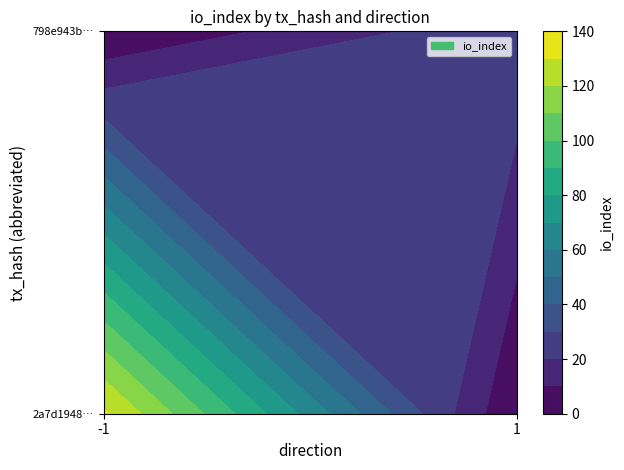

Reading right to left, list all the values displayed in this chart.

2a7d19485aa9e163ca196750b4ab5fc8496ebcb: io_index=132	direction=-1
798e943bd4abdaed5d54d84870b76d33508b326: io_index=28	direction=1